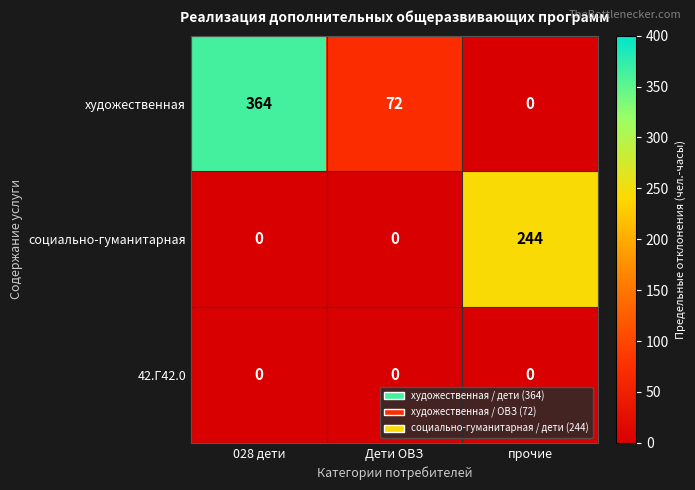

Reading left to right, extract all data points from this chart.

художественная: 364	72	0
социально-гуманитарная: 0	0	244
42.Г42.0: 0	0	0